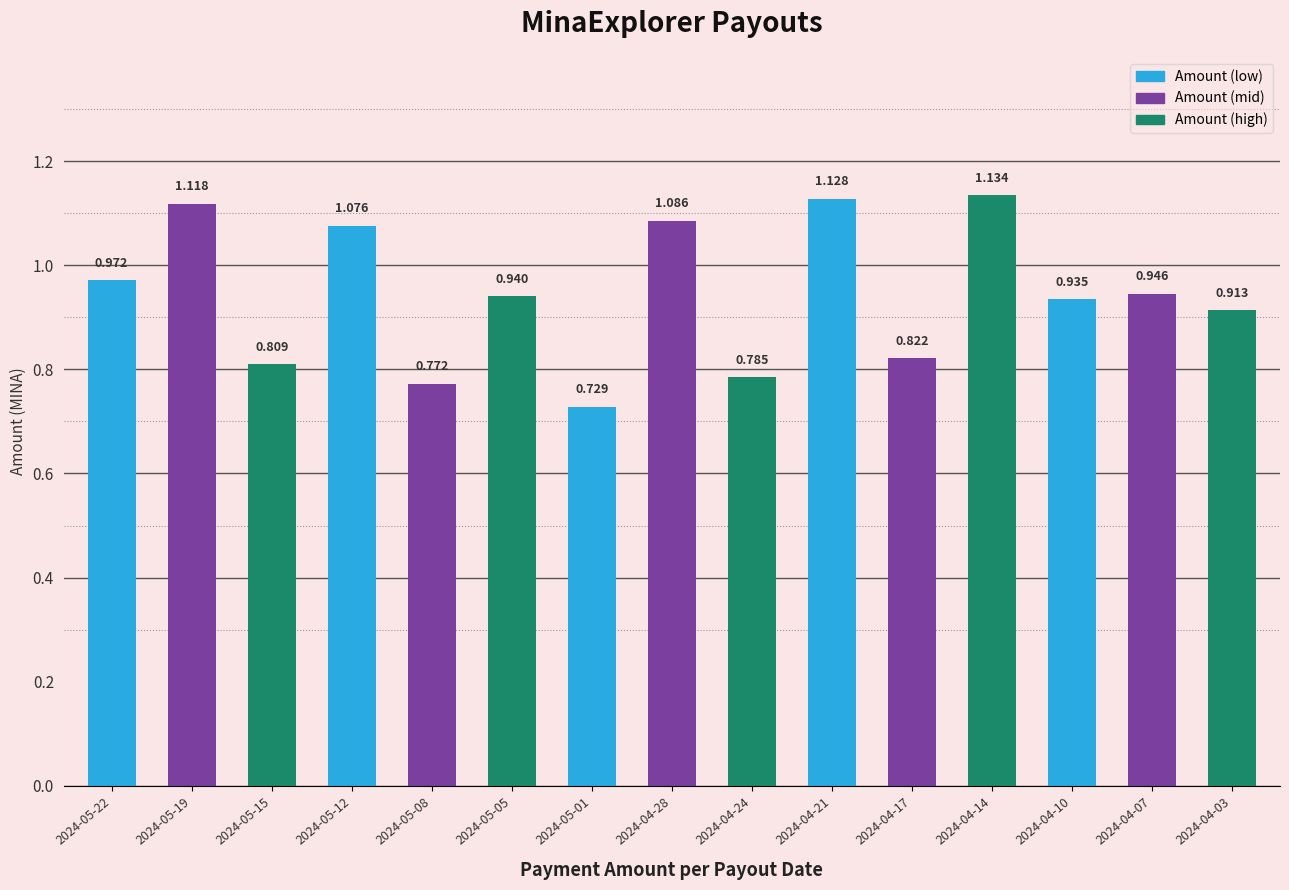

What is the maximum value shown in the chart?

1.1